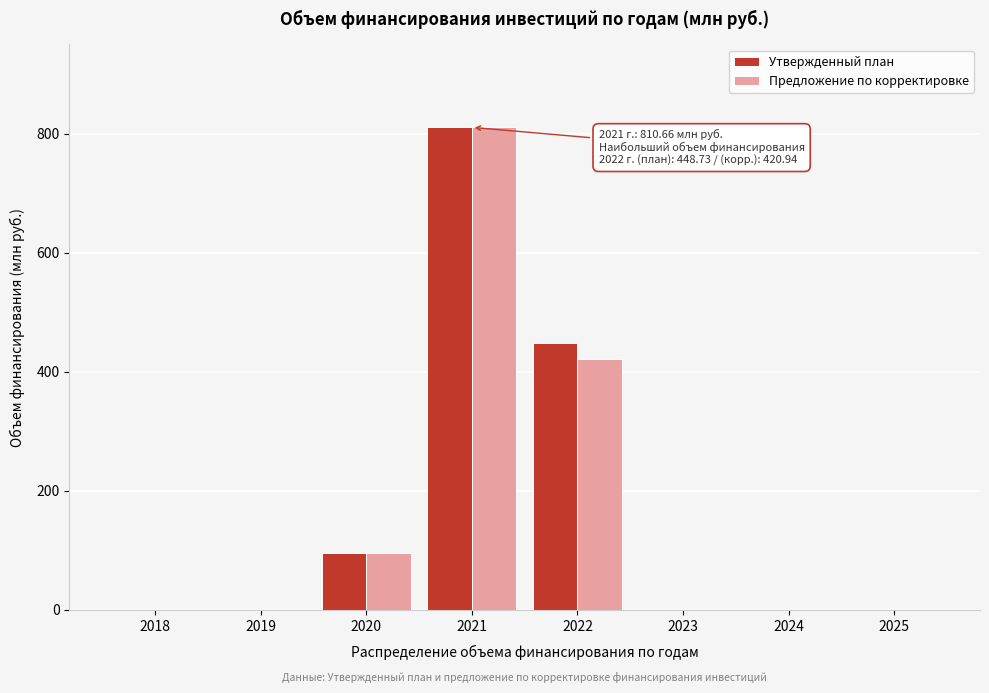

Reading left to right, transcribe all the data shown in this chart.

Утвержденный план: 2018=0.0	2019=0.0	2020=95.2	2021=810.7	2022=448.7	2023=0.0	2024=0.0	2025=0.0
Предложение по корректировке: 2018=0.0	2019=0.0	2020=95.2	2021=810.7	2022=420.9	2023=0.0	2024=0.0	2025=0.0